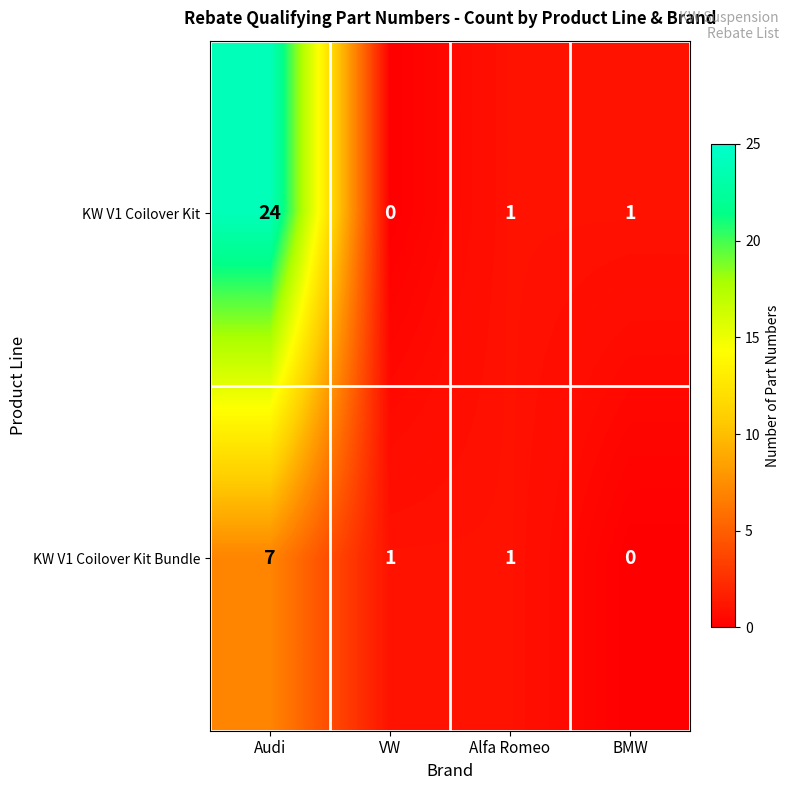

Reading left to right, what are all the values shown in this chart?

KW V1 Coilover Kit: Audi=24	VW=0	Alfa Romeo=1	BMW=1
KW V1 Coilover Kit Bundle: Audi=7	VW=1	Alfa Romeo=1	BMW=0